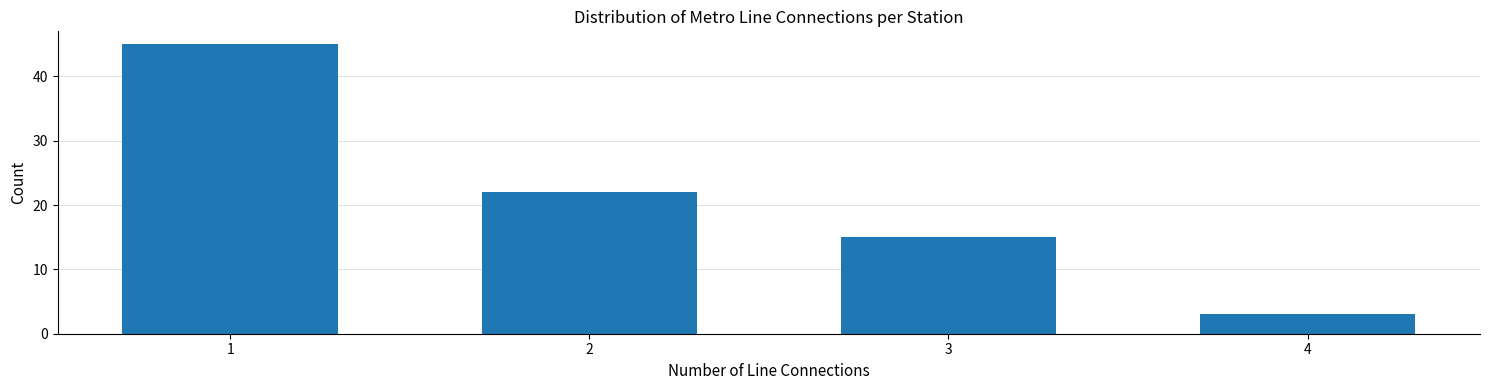

Reading left to right, what are all the values shown in this chart?

45	22	15	3